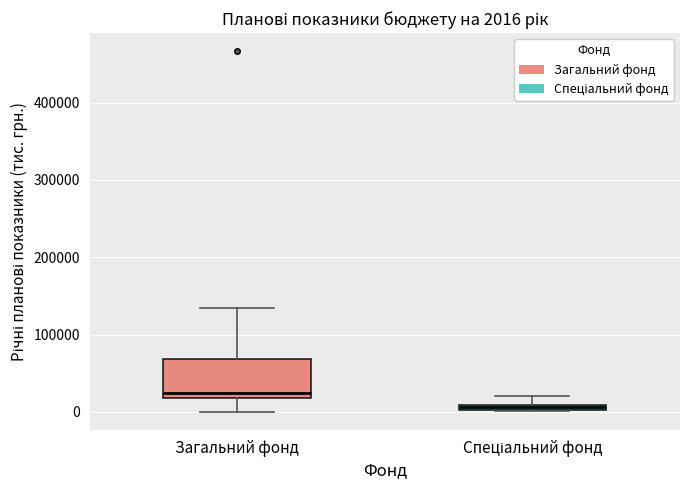

Which box has the lowest median line?

Спеціальний фонд